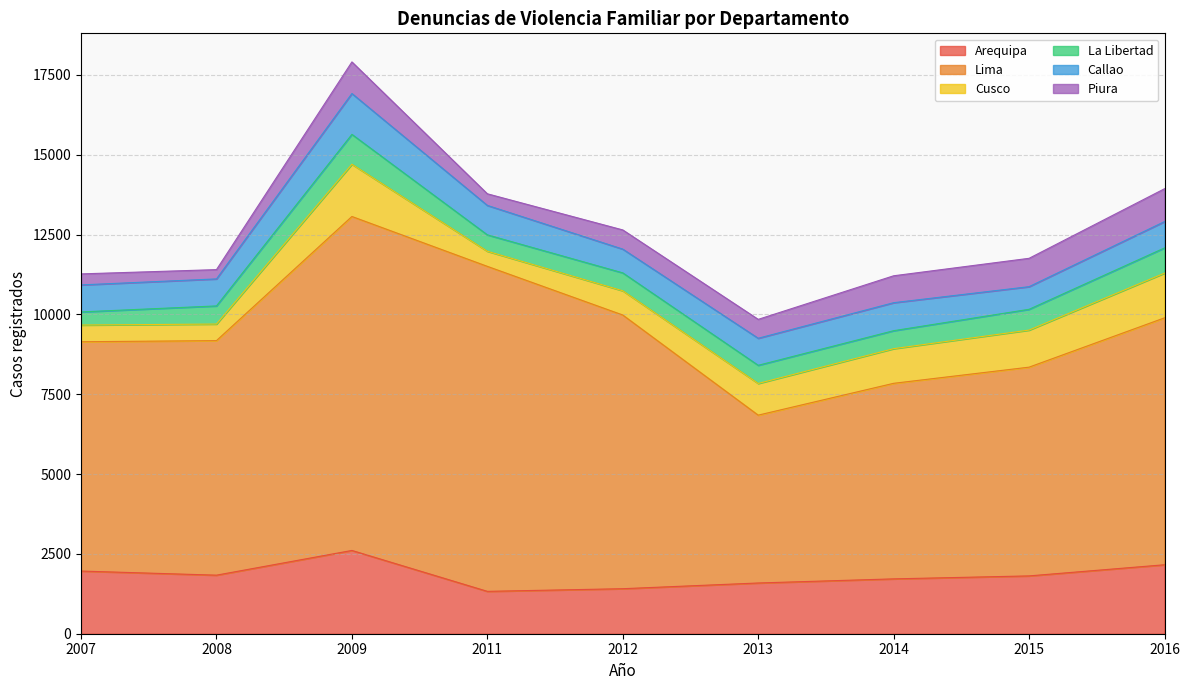

At how many categories does at least one series exceed 10204?

1